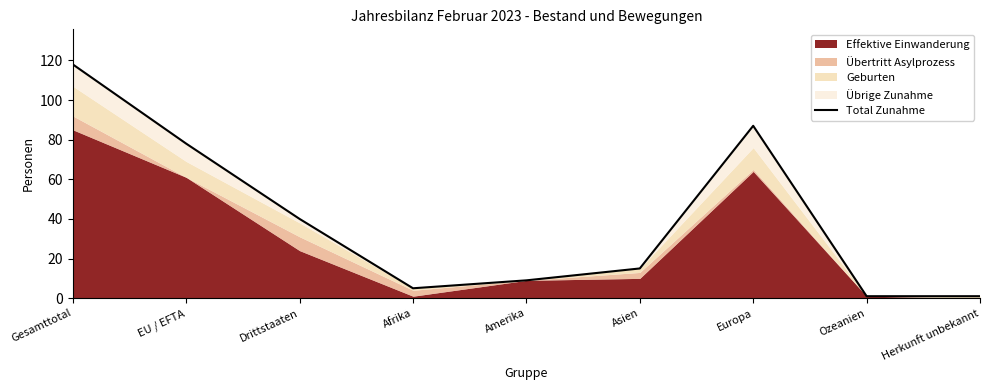

Between EU / EFTA and Afrika, which is larger?

EU / EFTA